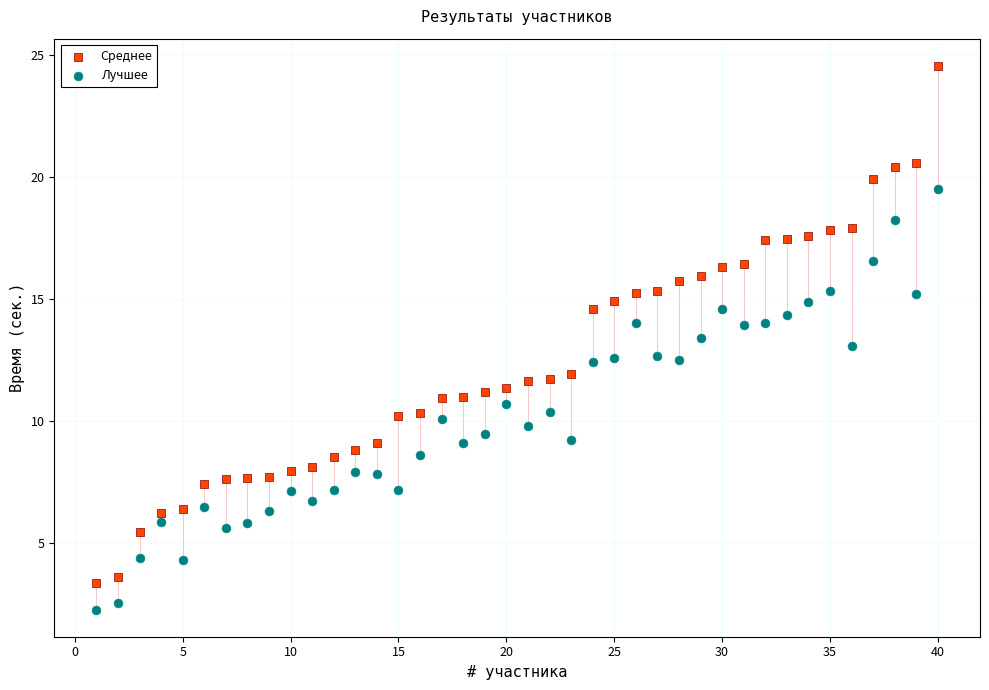

What are all the series names shown in the legend?

Среднее, Лучшее